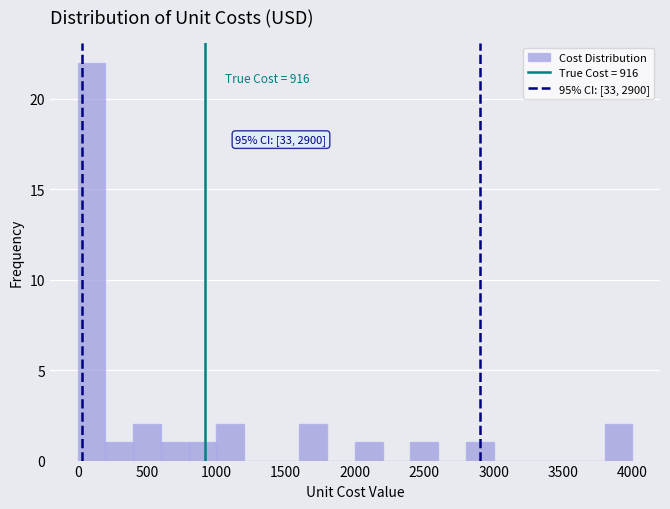

Over which range of the x-axis is the bar tallest?

0 to 200